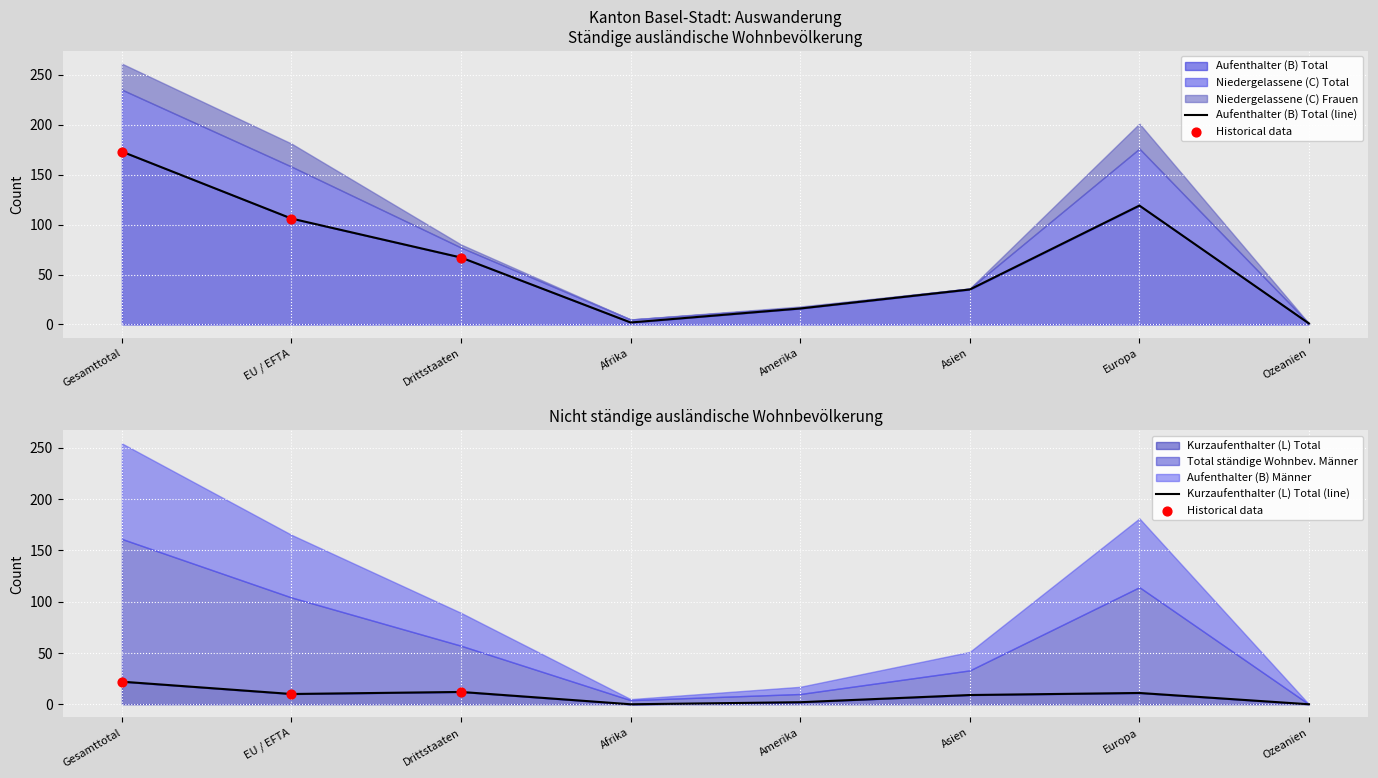

Which series has the largest total across all categories?

Aufenthalter (B) Total